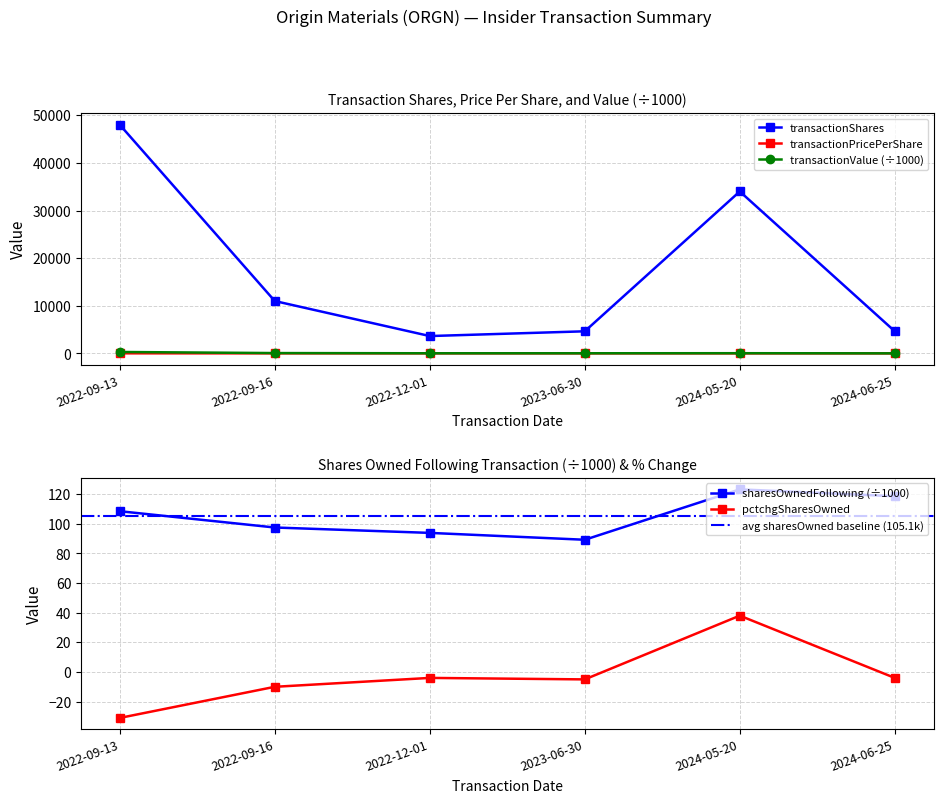

The value of pctchgSharesOwned at 2022-09-16 is -10.0. True or false?

True